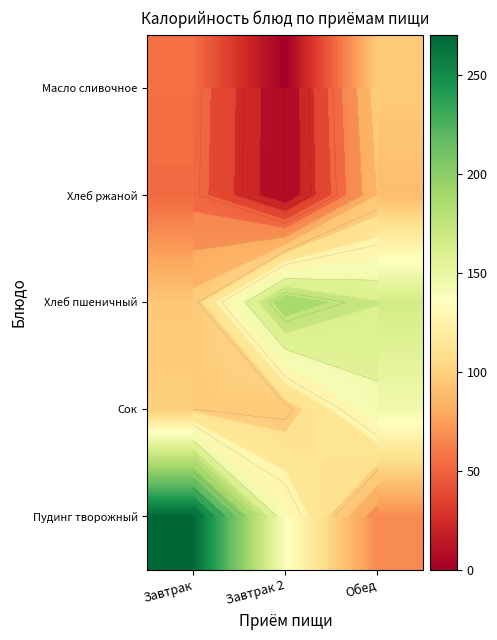

Rank the series at Обед from lowest to highest value.

Пудинг творожный, Хлеб ржаной, Масло сливочное, Сок, Хлеб пшеничный